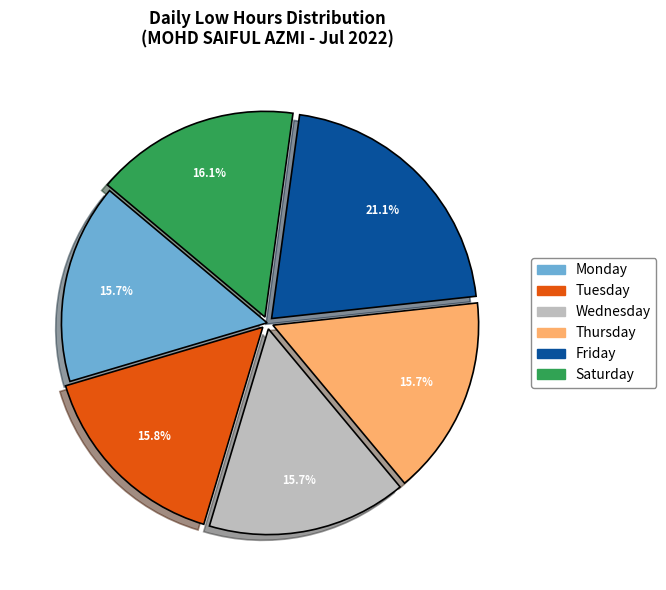

Is there a majority slice in this chart?

No